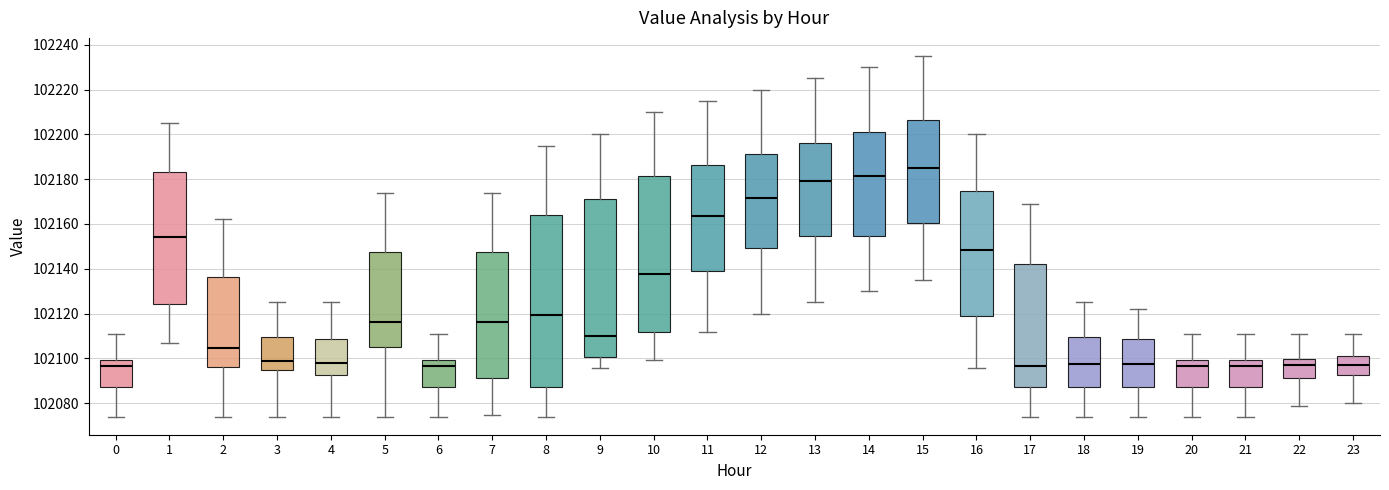

Where does the median line of the box at x = 4 sit on the y-axis? The values are not printed on the chart, so give them approximately, as read against the axis.

102098